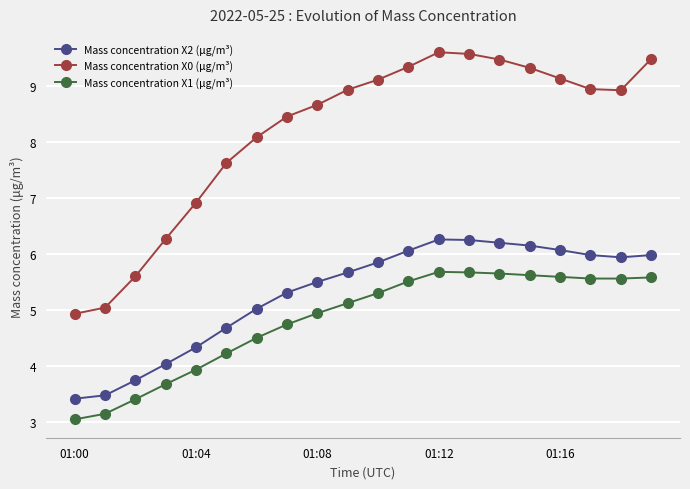

Which series has the widest spread of values?

Mass concentration X0 (μg/m³)